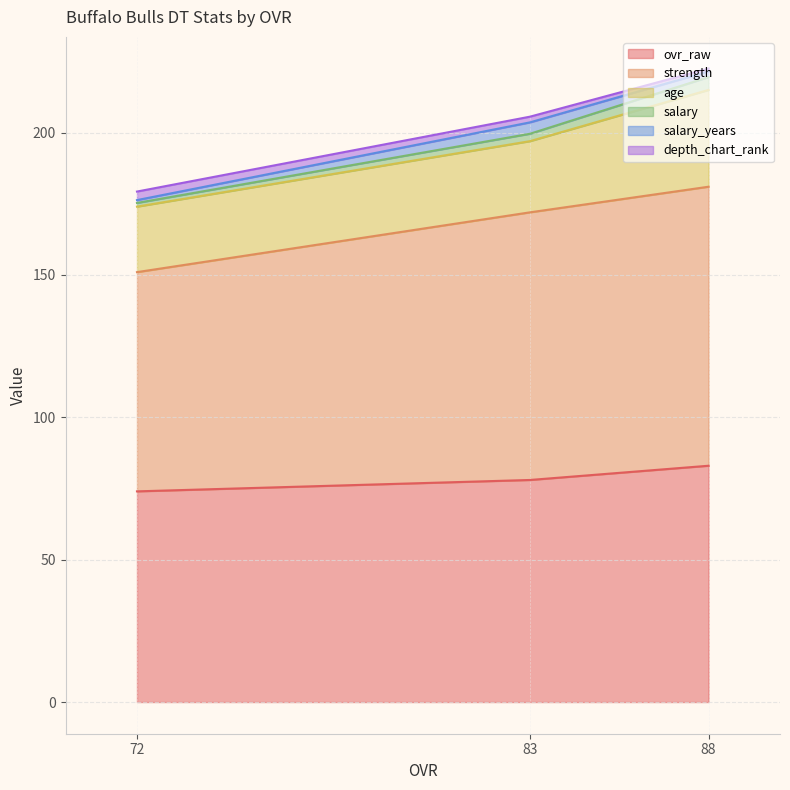

What is the lowest value of the ovr_raw series?

74.0